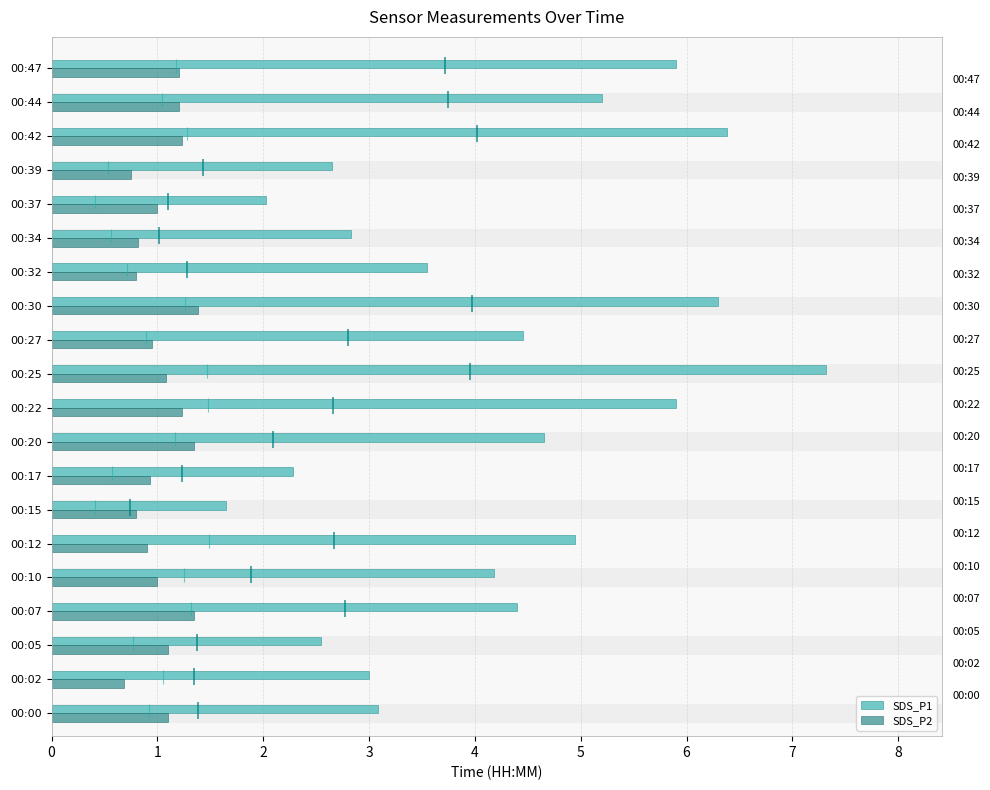

How many bars are there in each group?

2